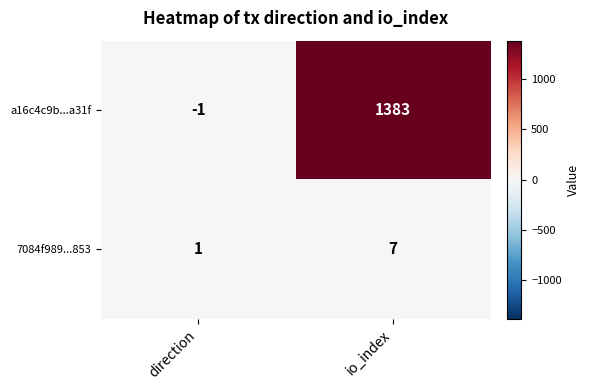

Reading right to left, list all the values displayed in this chart.

a16c4c9b...a31f: io_index=1383	direction=-1
7084f989...853: io_index=7	direction=1